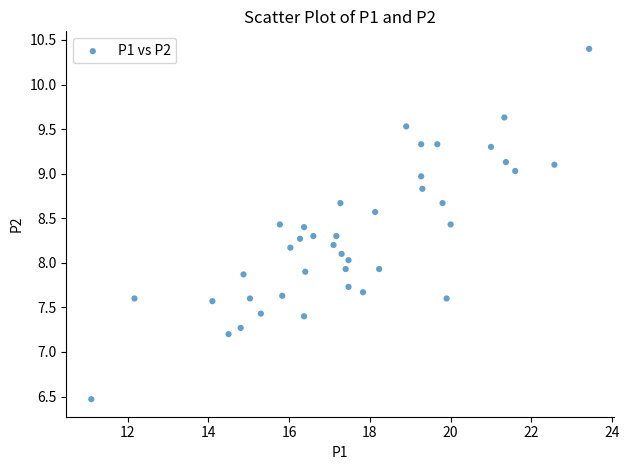

What is the range of Y values (max minus min)?

3.9